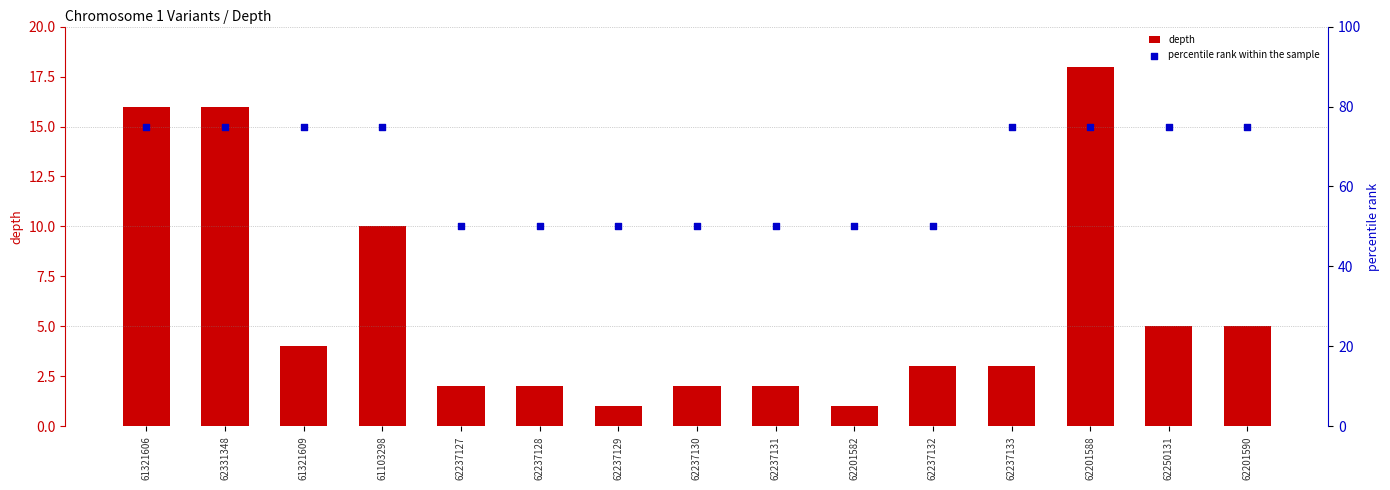

Which series reaches the minimum Y coordinate?

depth